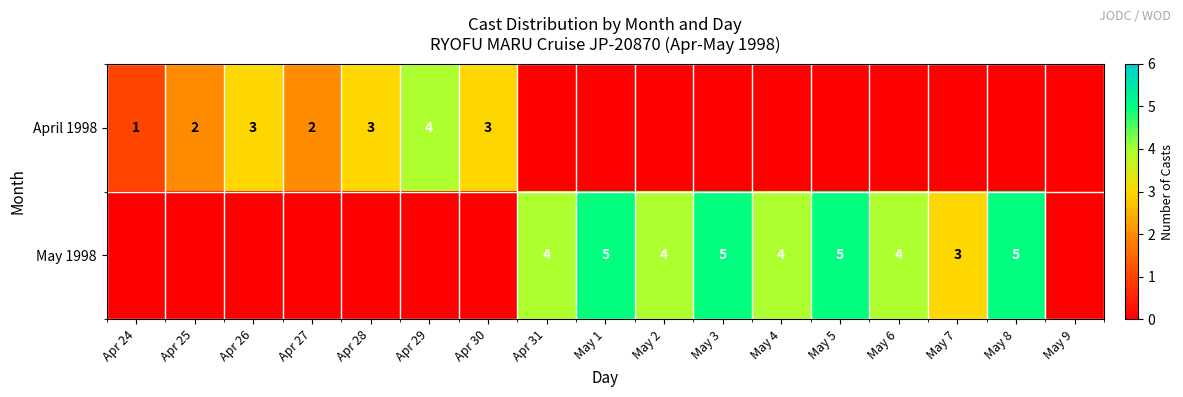

The value of April 1998 at Apr 29 is 4. True or false?

True